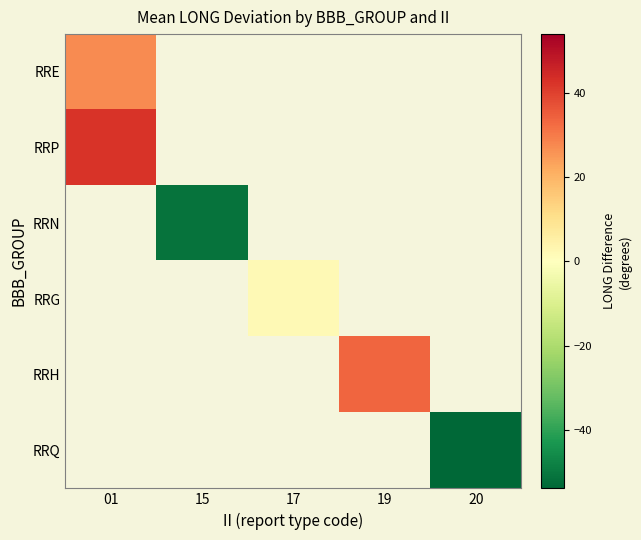

What is the greatest value displayed?

42.1